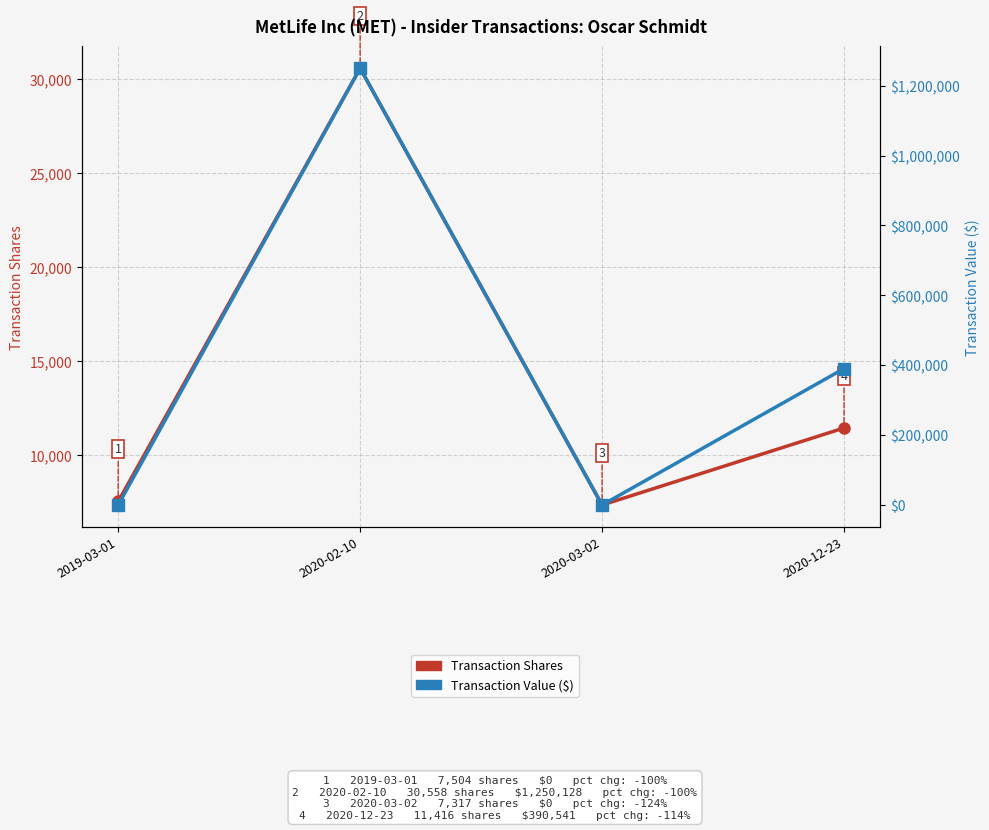

The value of Transaction Shares at 2020-02-10 is 30558. True or false?

True